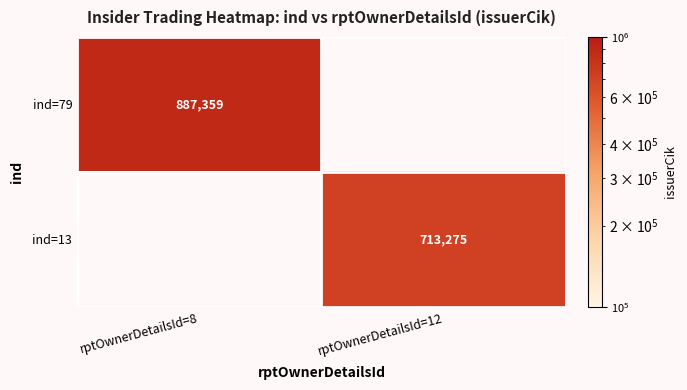

Which has a higher value, rptOwnerDetailsId=8 or rptOwnerDetailsId=12?

rptOwnerDetailsId=8